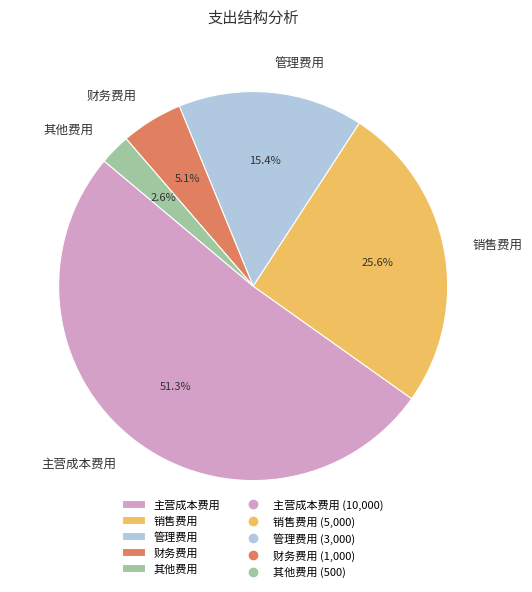

What is the ratio of the value at 其他费用 to the value at 财务费用?

0.5